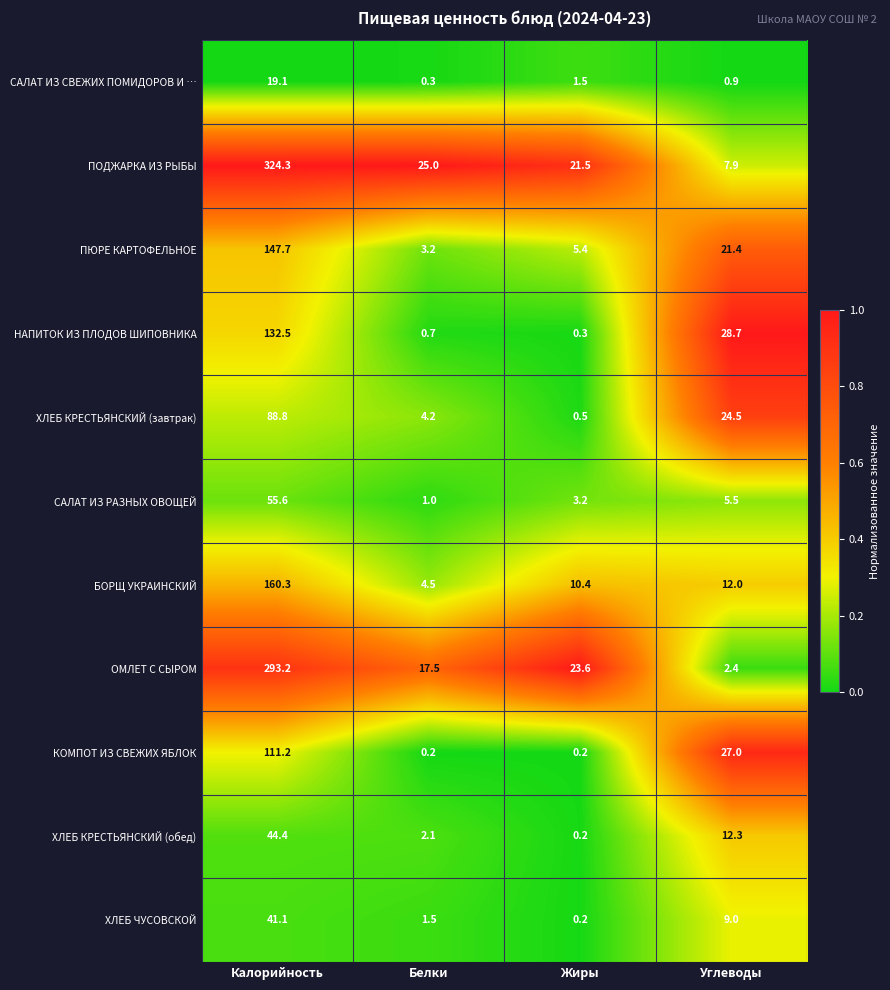

What is the sum of the ХЛЕБ КРЕСТЬЯНСКИЙ (завтрак) values at Калорийность and Углеводы?

113.3